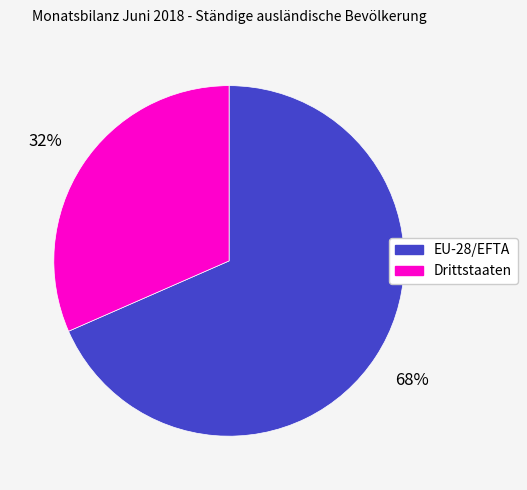

To the nearest percent, what portion does EU-28/EFTA represent?

68%